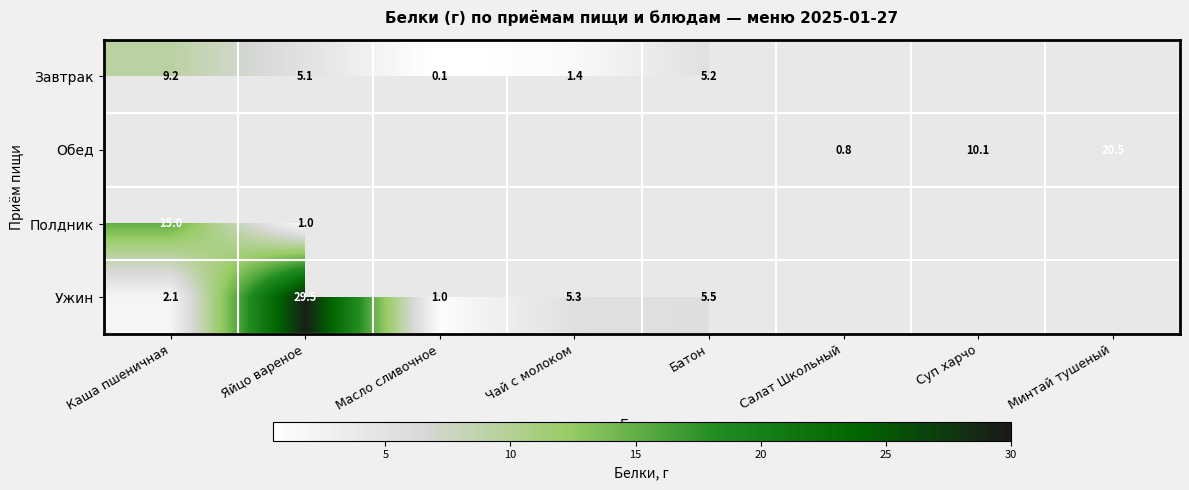

Which has a higher value, Салат Школьный or Масло сливочное?

Масло сливочное